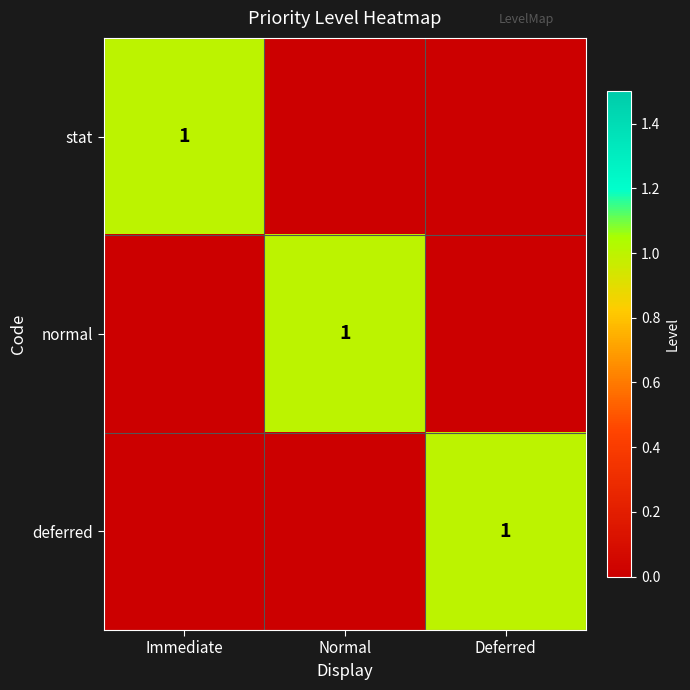

Is it true that normal equals 1 at Normal?

True